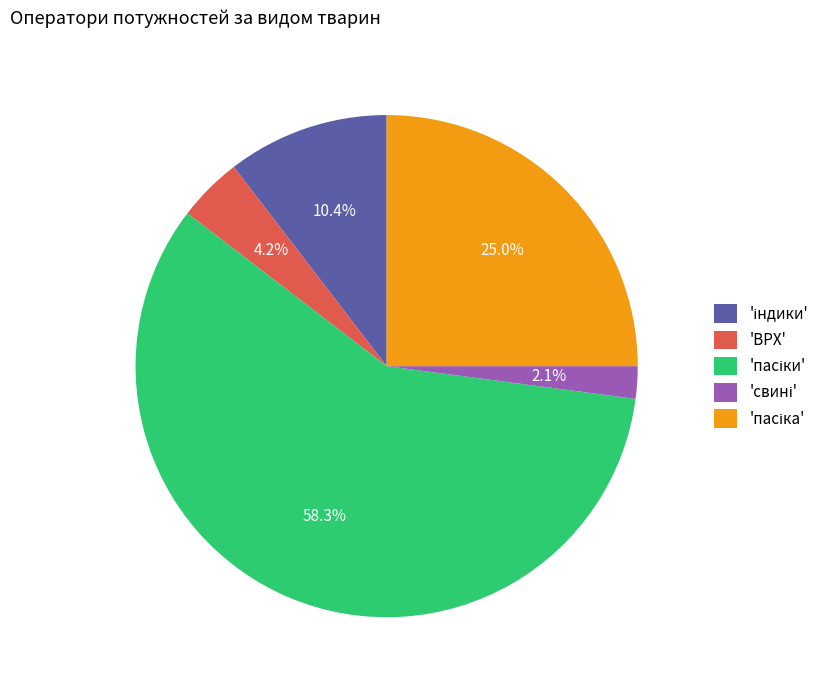

To the nearest percent, what is the difference between the largest and smallest slice percentages?

56%